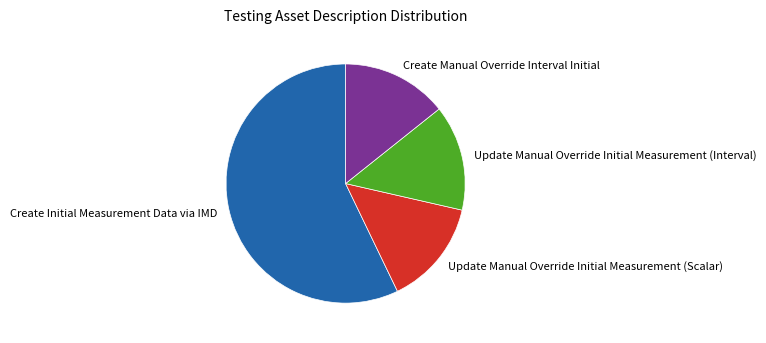

True or false: Update Manual Override Initial Measurement (Scalar) accounts for 3% of the total.

False